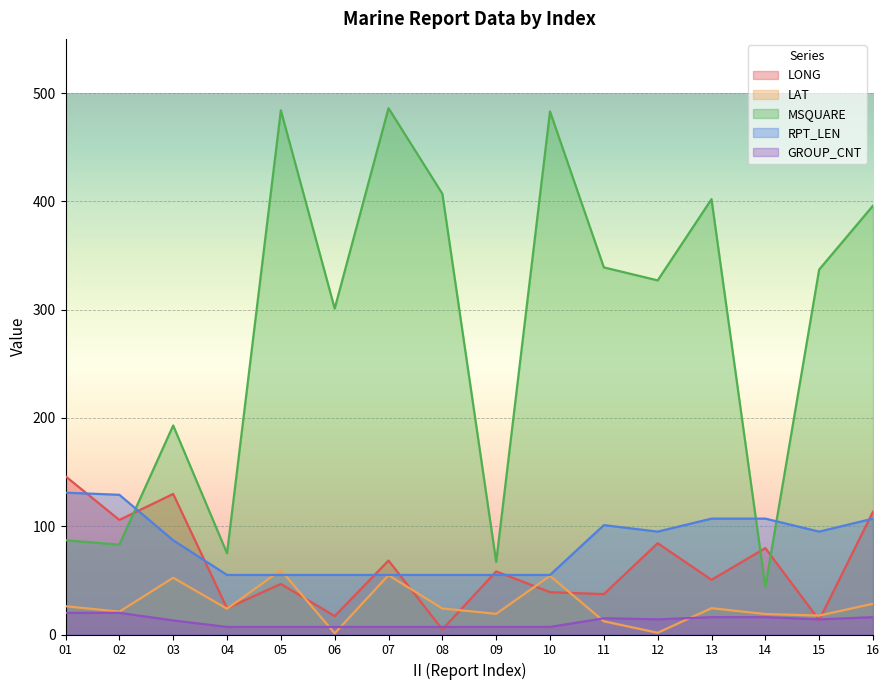

Is the value of GROUP_CNT at 06 greater than the value of LONG at 12?

No